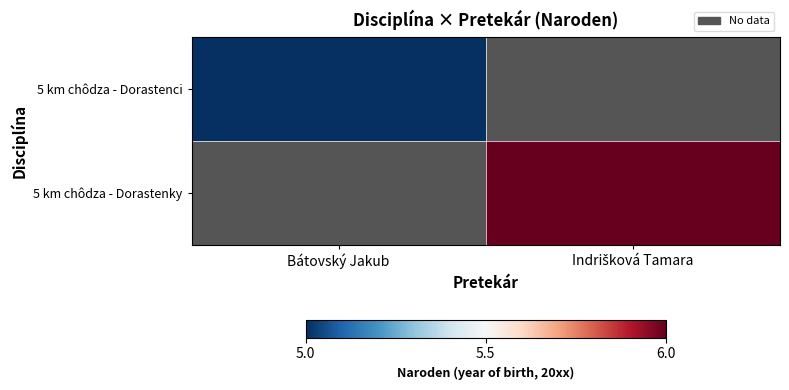

What is the lowest value of the 5 km chôdza - Dorastenci series?

5.0